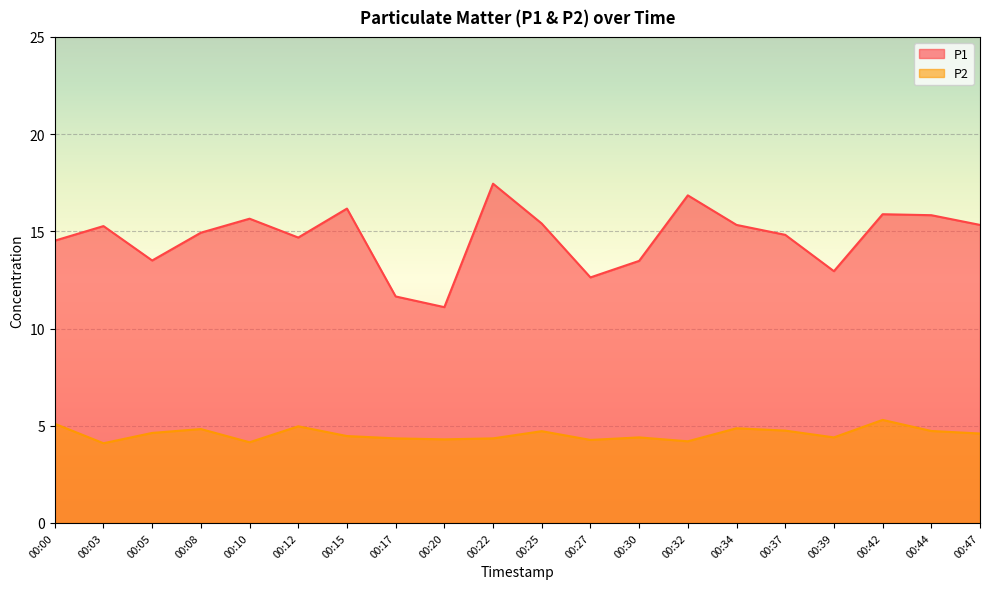

True or false: P2 and P1 cross at least once.

False